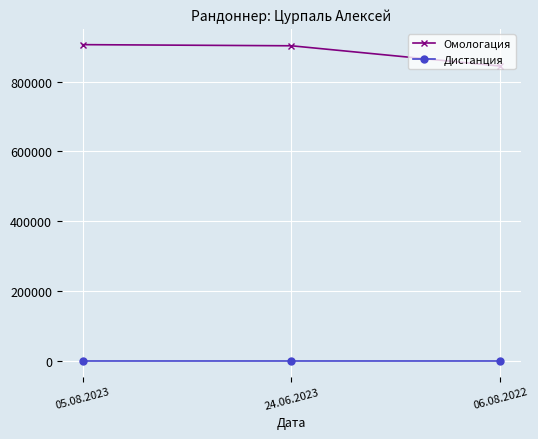

List the series in order of their overall mean, lowest first.

Дистанция, Омологация